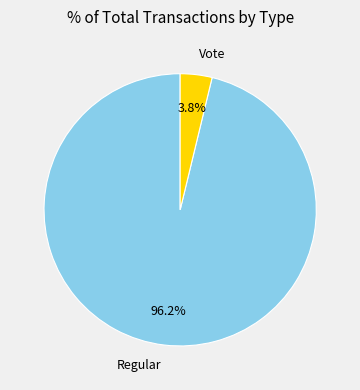

Rank the categories by value from lowest to highest.

Vote, Regular